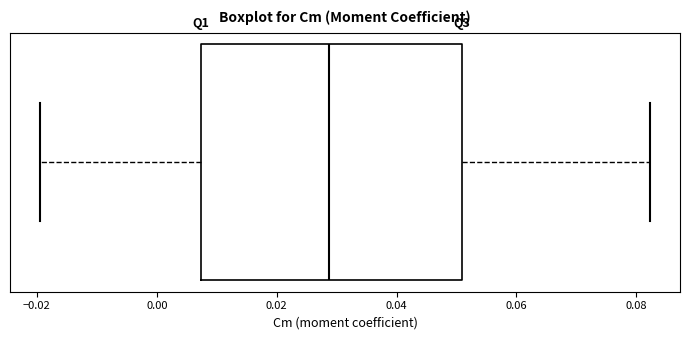

Transcribe this box plot: give where the median line is, the range the box spans, and where the two whiskers end, as read against the x-axis. The values are not printed on the chart, so give them approximately, as read against the axis.

median 0.028, box 0.008 to 0.050, whiskers -0.020 to 0.082